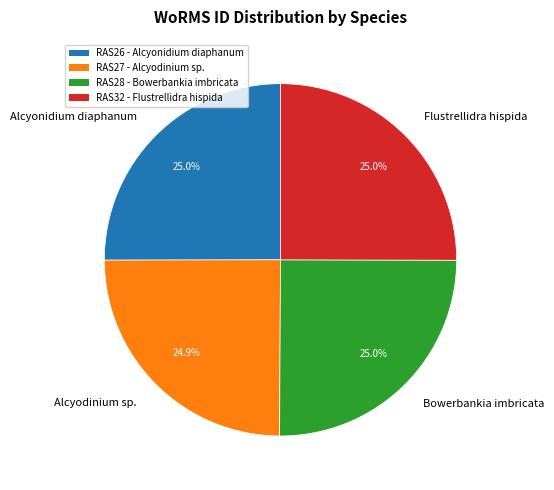

Is it true that Alcyodinium sp. is 36% of the pie?

False